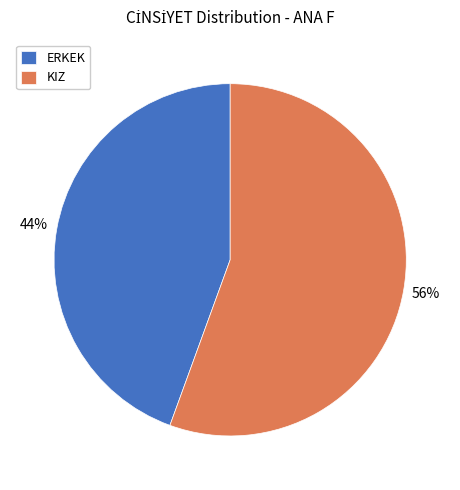

What is the largest slice in the pie chart?

KIZ